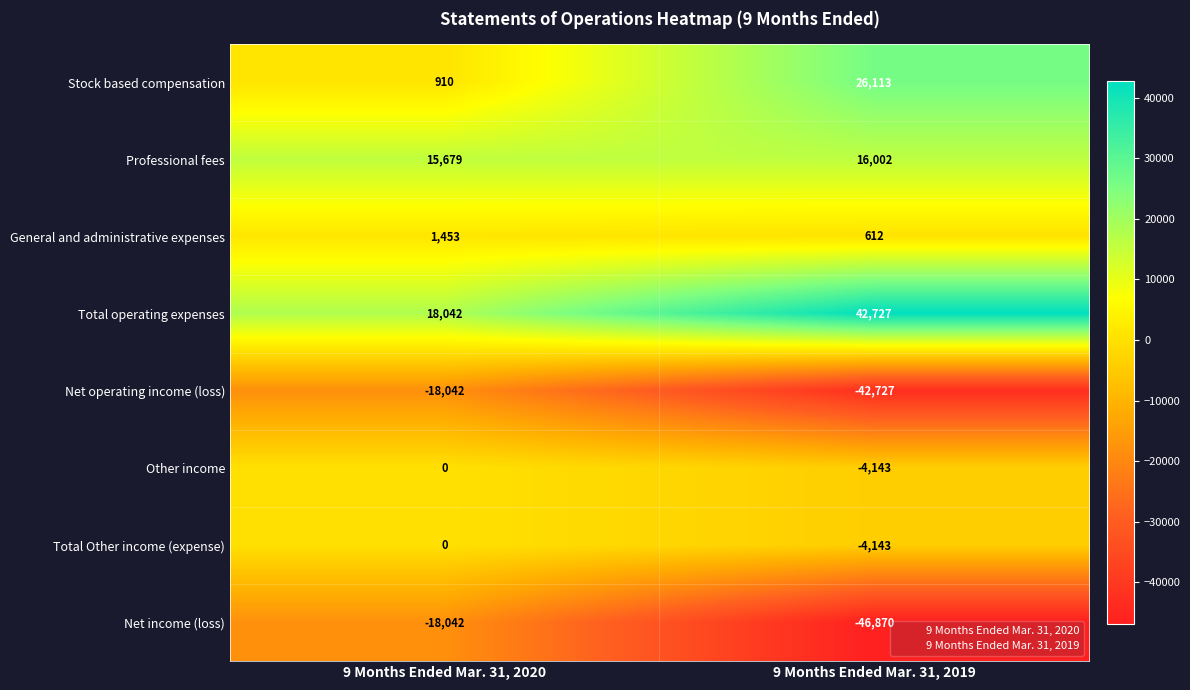

What is the difference between the highest and lowest values at 9 Months Ended Mar. 31, 2020?

36084